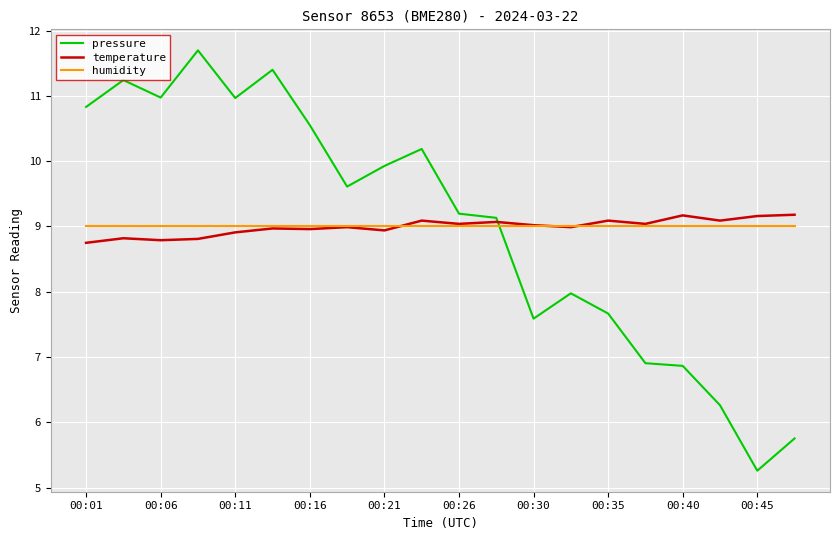

What is the average value of the humidity series?

9.0